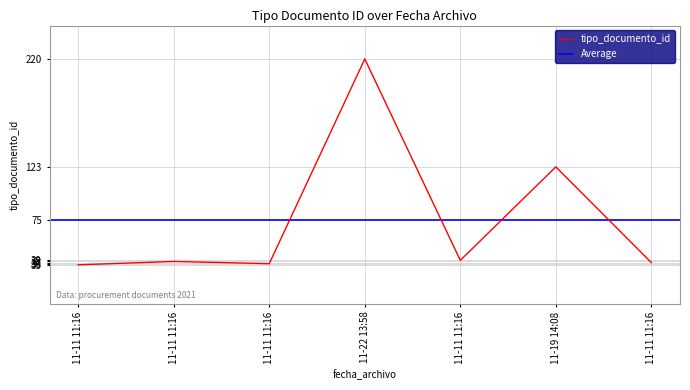

What is the ratio of the value at 11-11 11:16 to the value at 11-22 13:58?

0.2